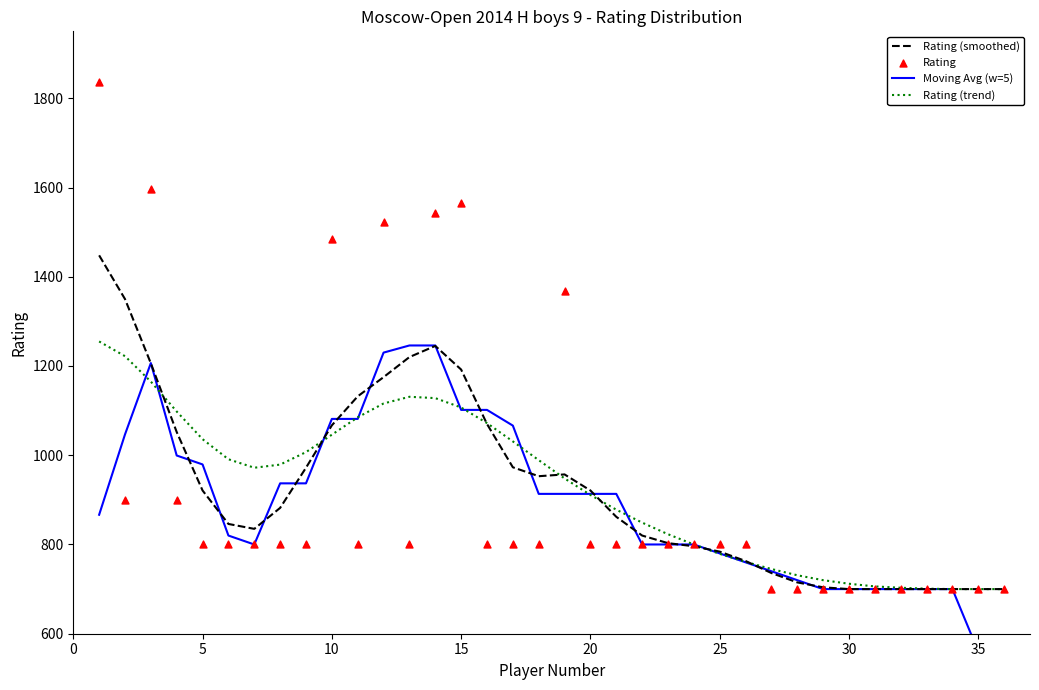

Which series has the largest total across all categories?

Rating